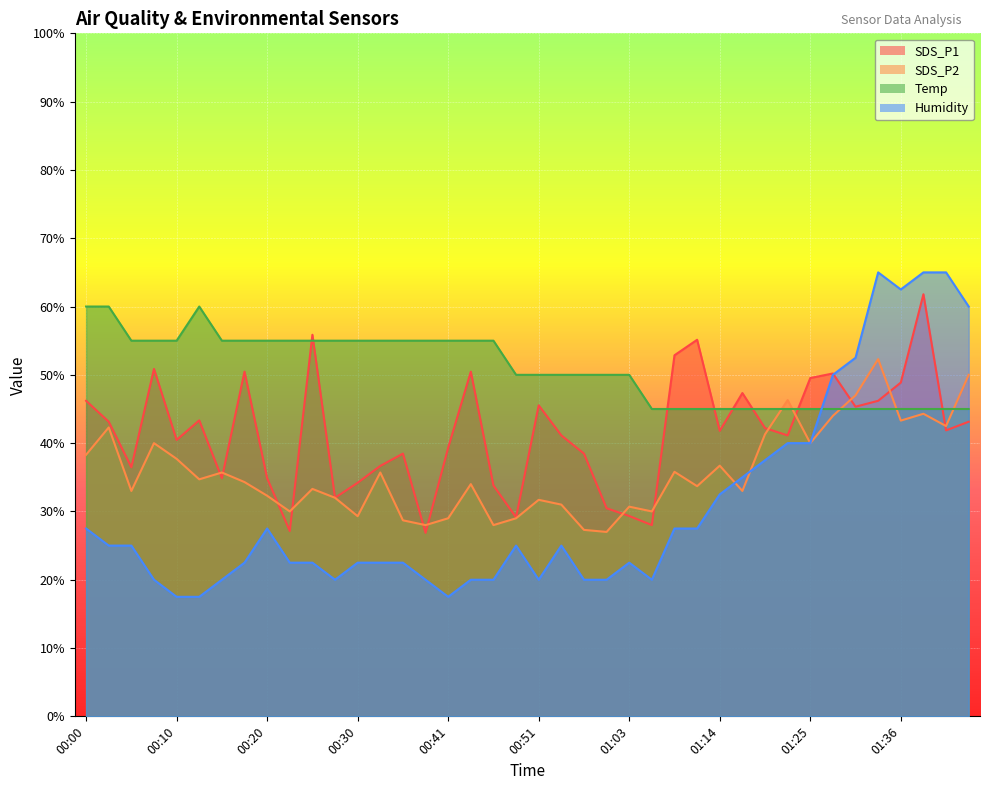

What is the label of the 35th point from the left?

01:30